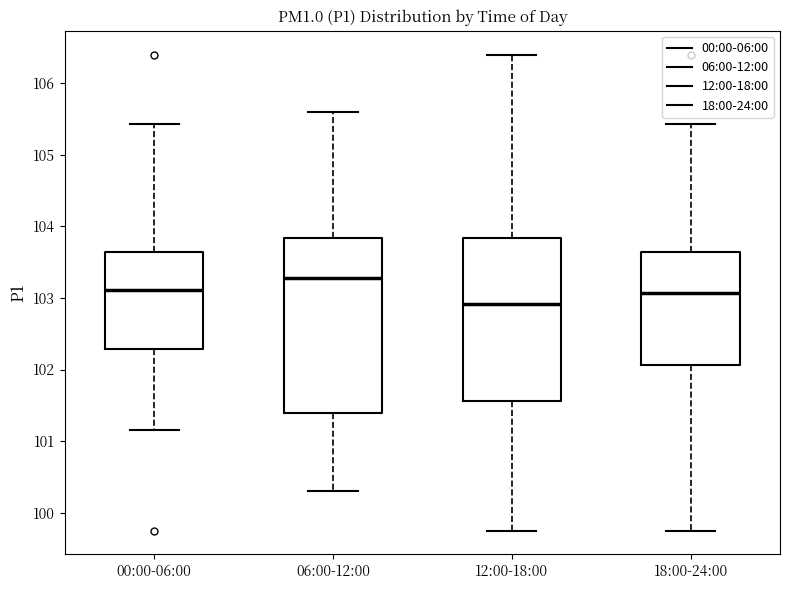

Reading left to right, read every box against the y-axis: the position of its median line, the range the box covers, and the ends of its whiskers. The values are not printed on the chart, so give them approximately, as read against the axis.

00:00-06:00: median 103.1, box 102.3 to 103.6, whiskers 101.2 to 105.4
06:00-12:00: median 103.3, box 101.4 to 103.8, whiskers 100.3 to 105.6
12:00-18:00: median 102.9, box 101.6 to 103.8, whiskers 99.8 to 106.4
18:00-24:00: median 103.1, box 102.1 to 103.6, whiskers 99.8 to 105.4